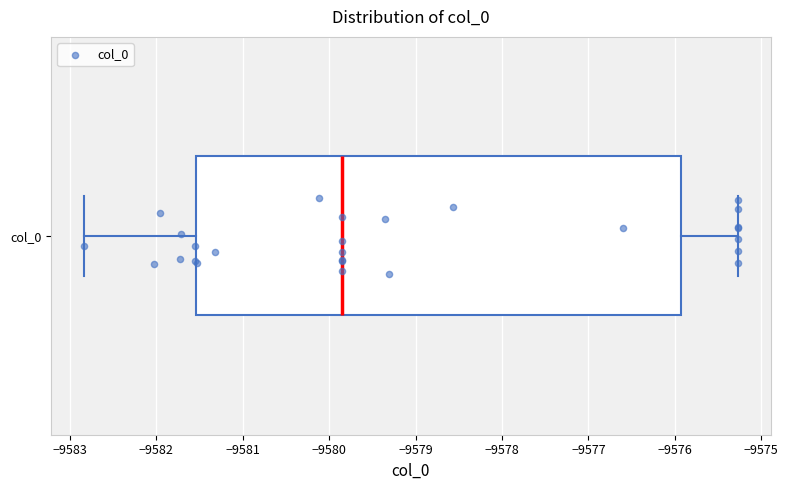

Transcribe this box plot: give where the median line is, the range the box spans, and where the two whiskers end, as read against the x-axis. The values are not printed on the chart, so give them approximately, as read against the axis.

median -9579.9, box -9581.5 to -9575.9, whiskers -9582.8 to -9575.3